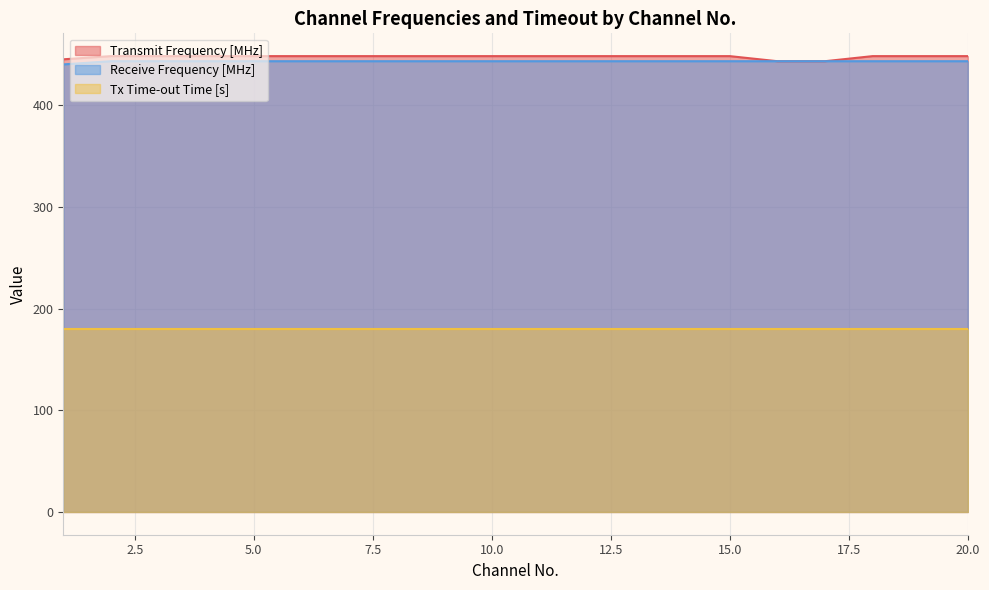

True or false: Transmit Frequency [MHz] and Receive Frequency [MHz] cross at least once.

False